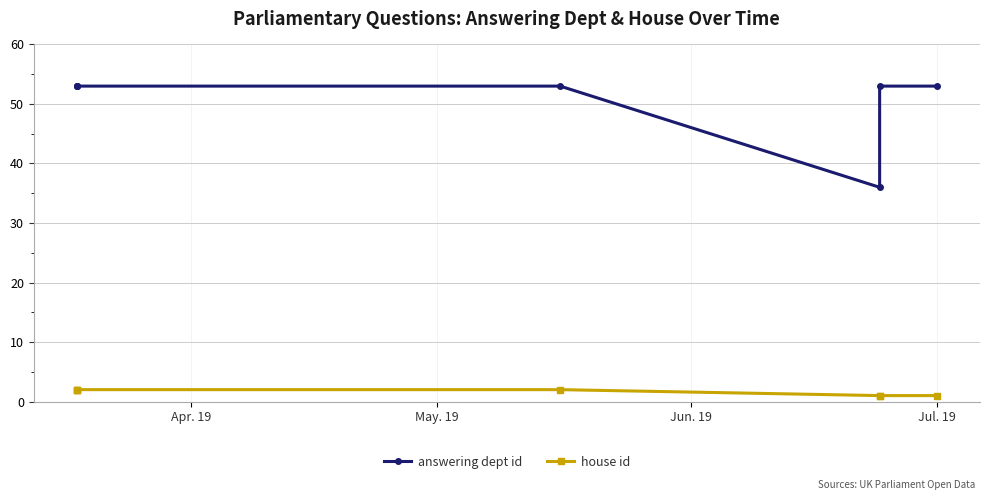

What is the difference between the maximum and minimum values in the house id series?

1